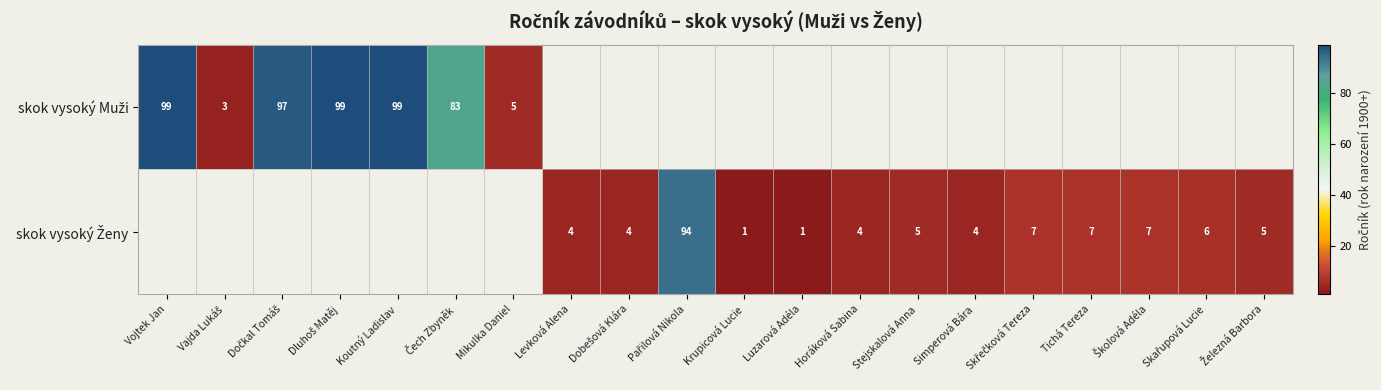

What is the minimum value shown in the chart?

1.0